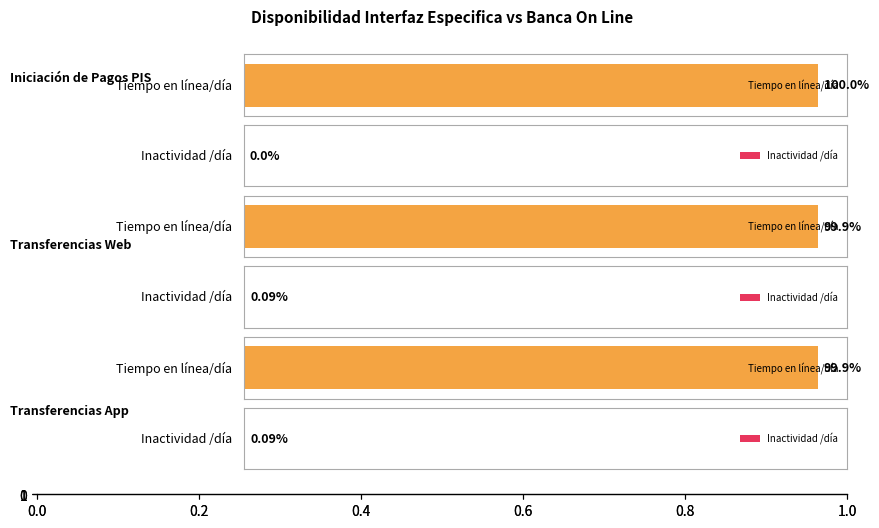

What is the difference between the maximum and minimum values in the Tiempo en línea/día series?

0.1